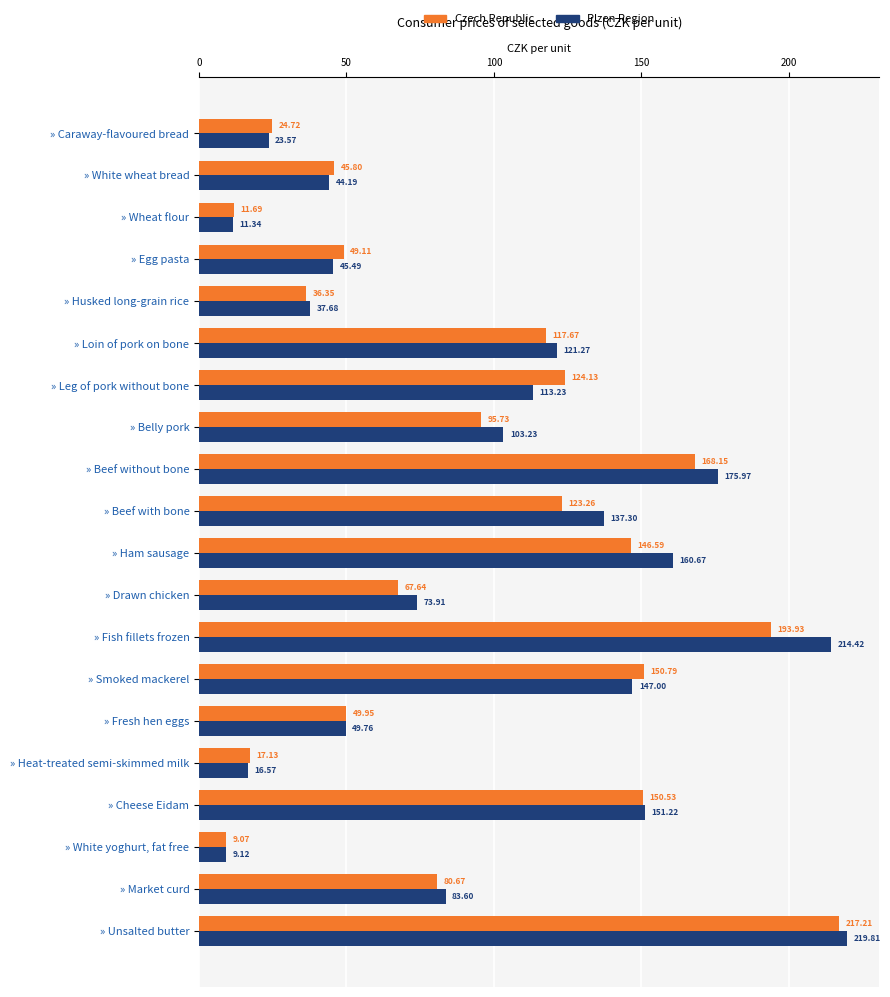

At which category is the sum across all series the highest?

» Unsalted butter